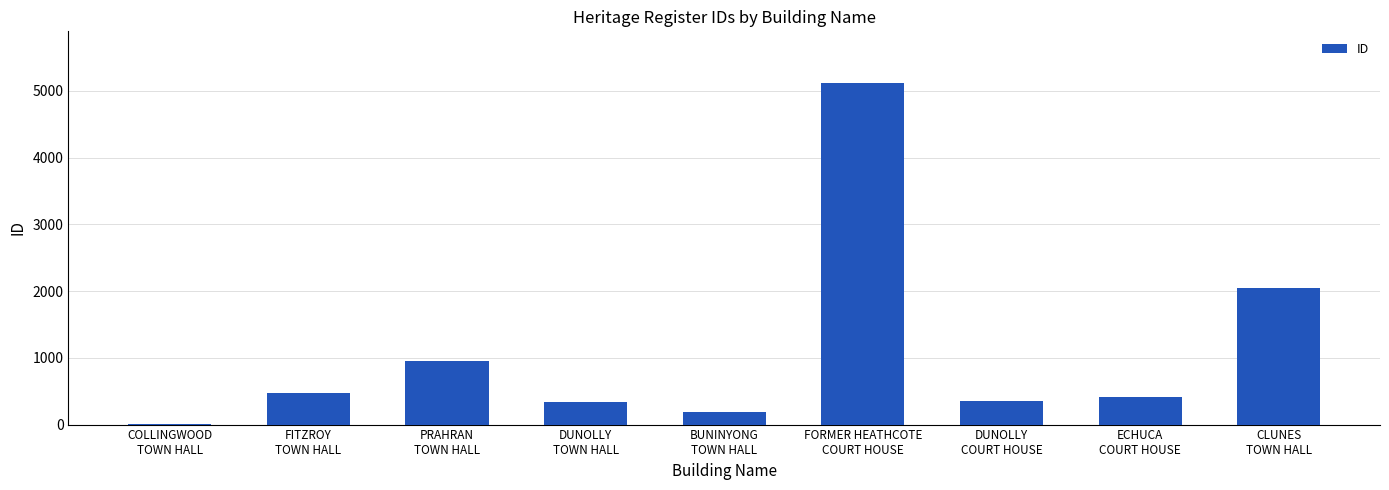

What is the change in value from COLLINGWOOD
TOWN HALL to PRAHRAN
TOWN HALL?

+954